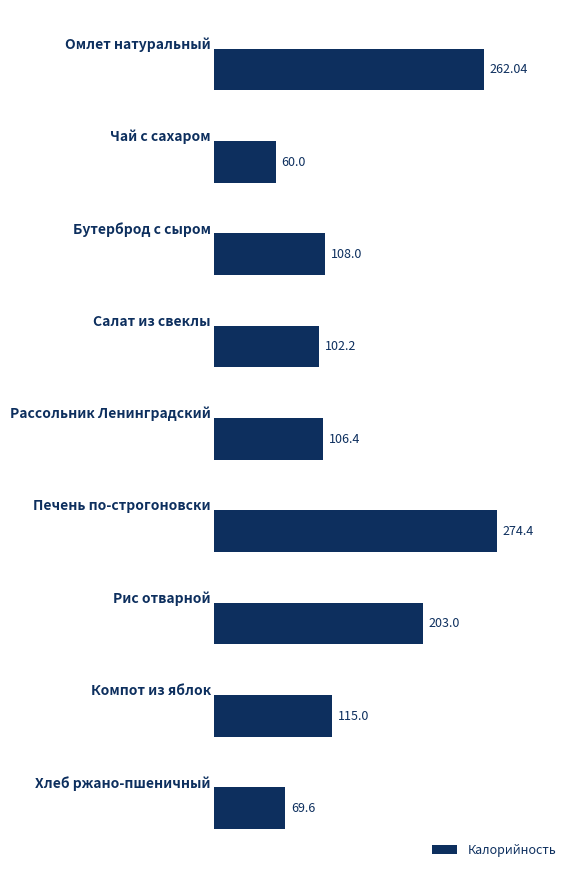

What is the sum of all values?

1300.6